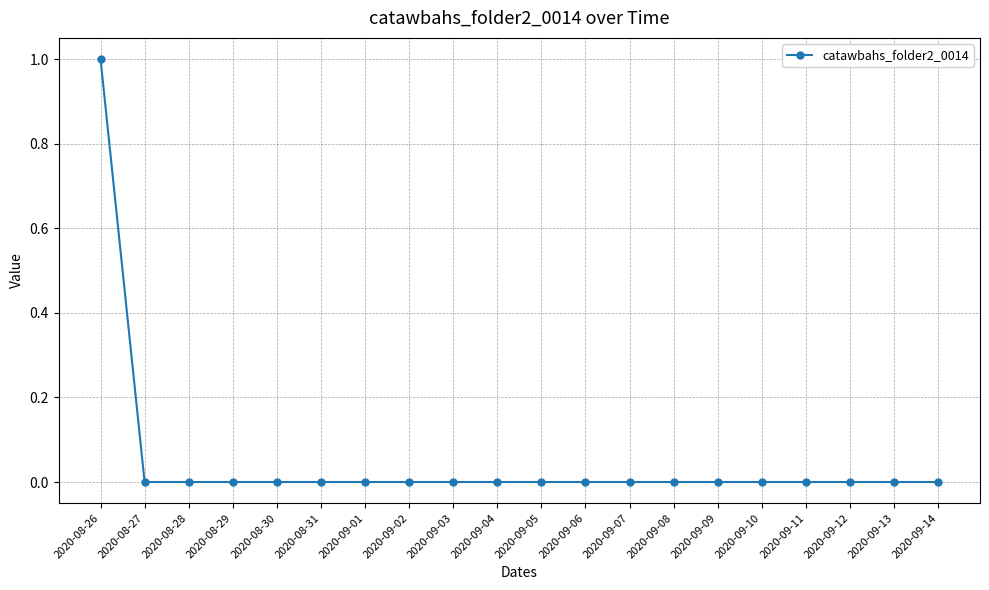

The chart shows a value of -1 at 2020-08-28. True or false?

False